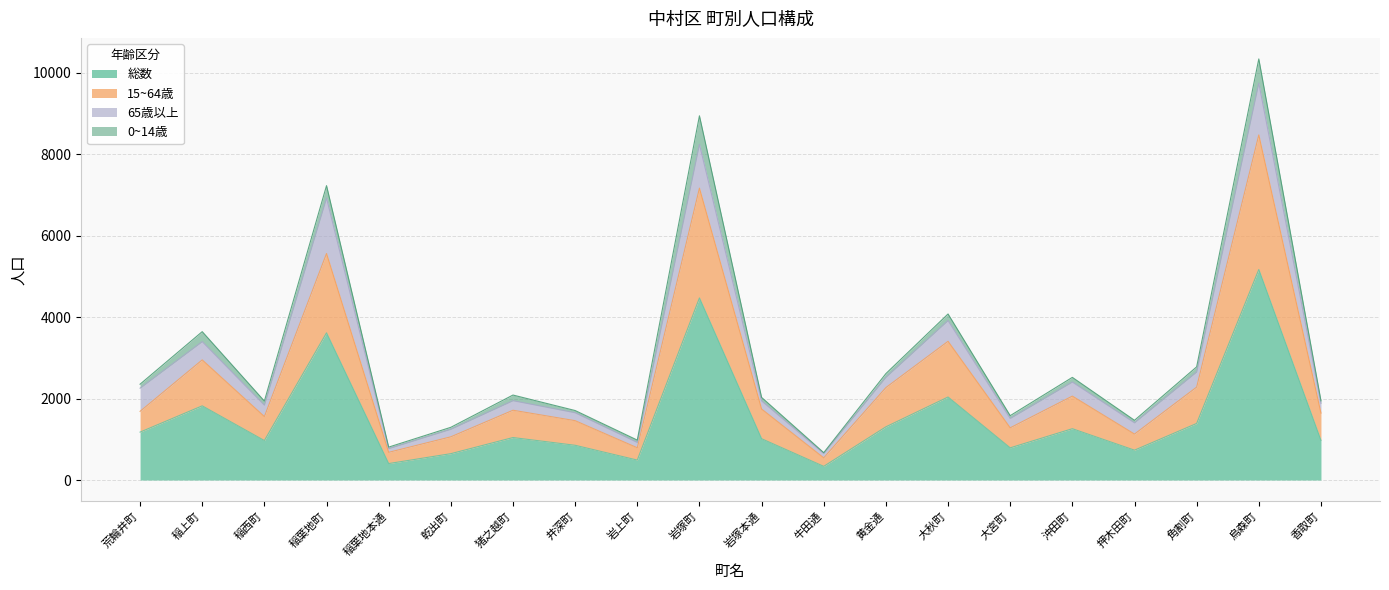

True or false: 総数 and 15~64歳 cross at least once.

False